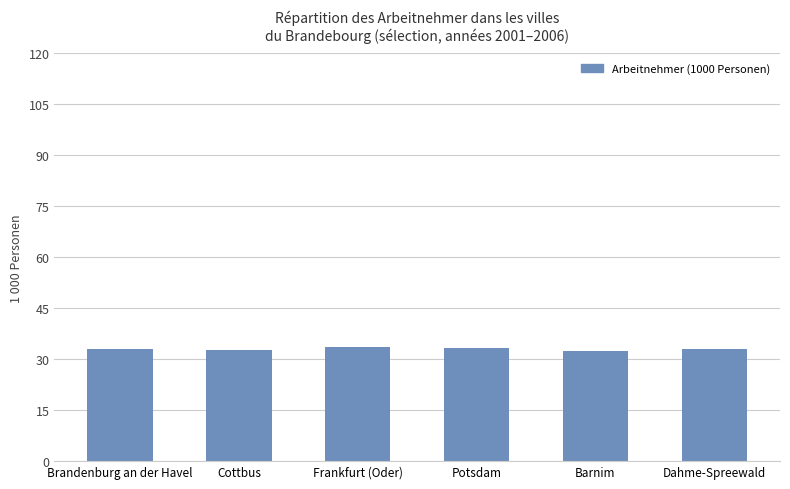

What is the minimum value shown in the chart?

32.4